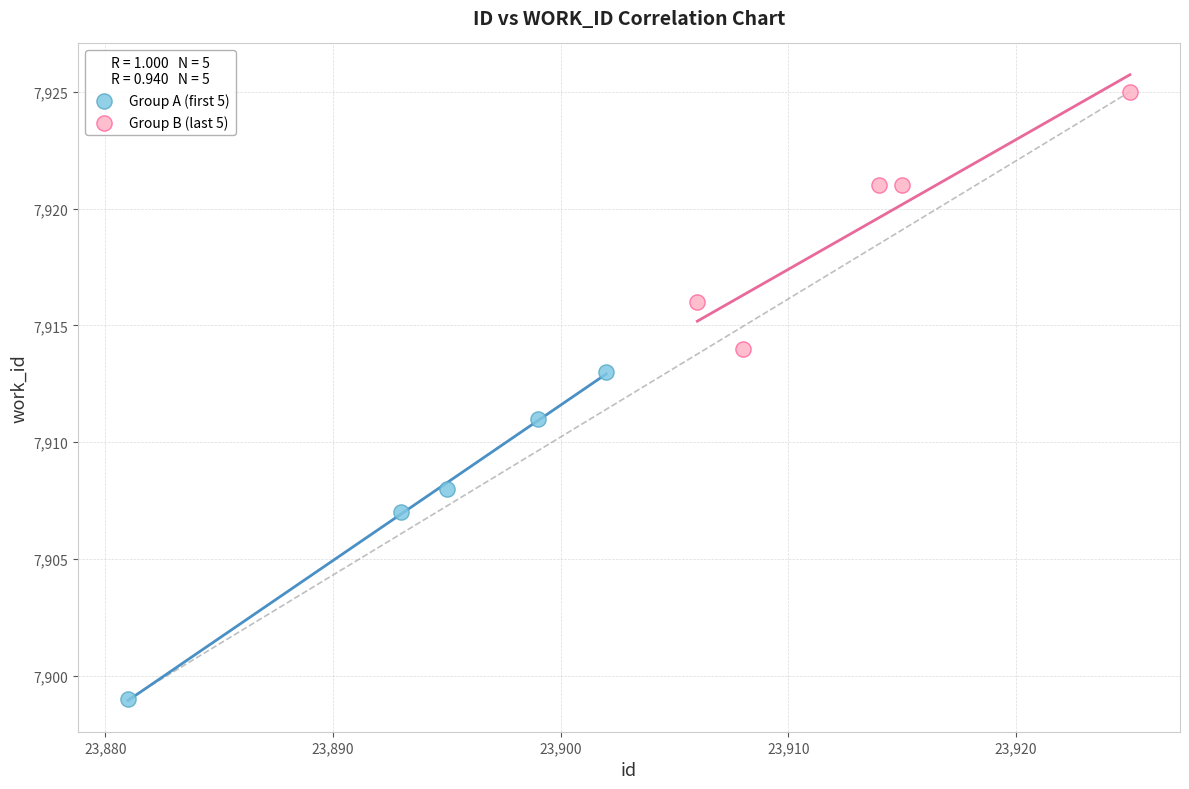

Which series has the widest spread of Y values?

Group A (first 5)